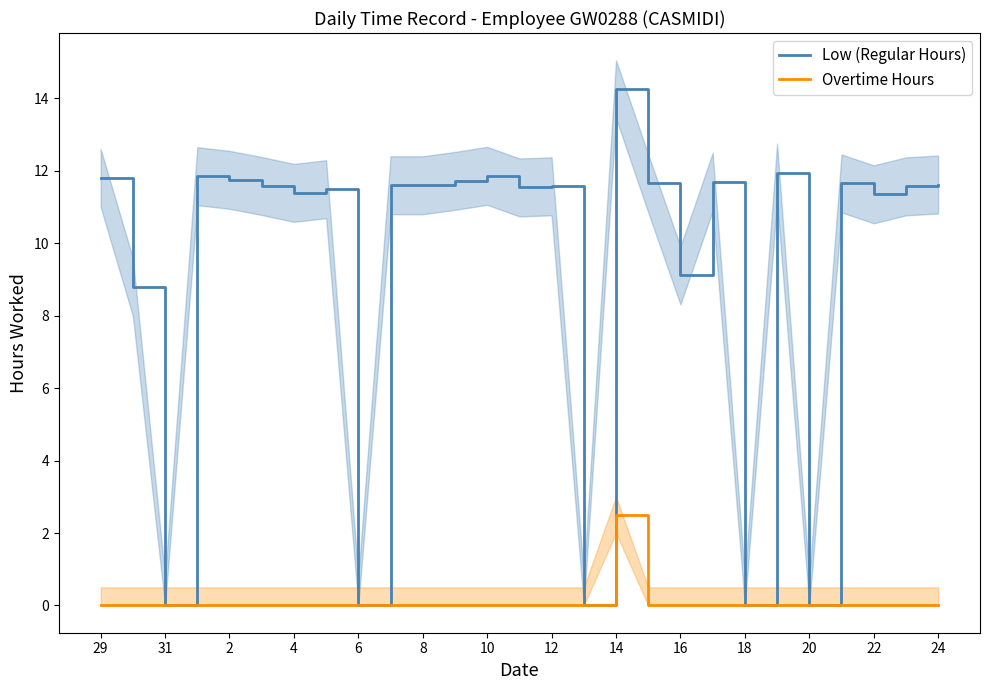

What is the average value of the Low (Regular Hours) series?

9.4